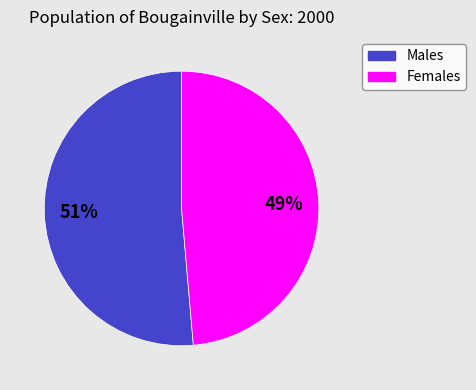

Is it true that Males is 38% of the pie?

False